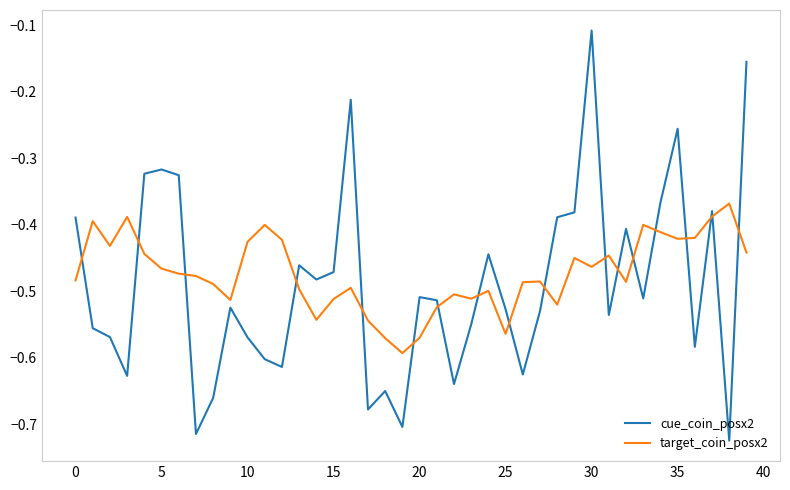

Rank the series by their maximum value, from lowest to highest.

target_coin_posx2, cue_coin_posx2